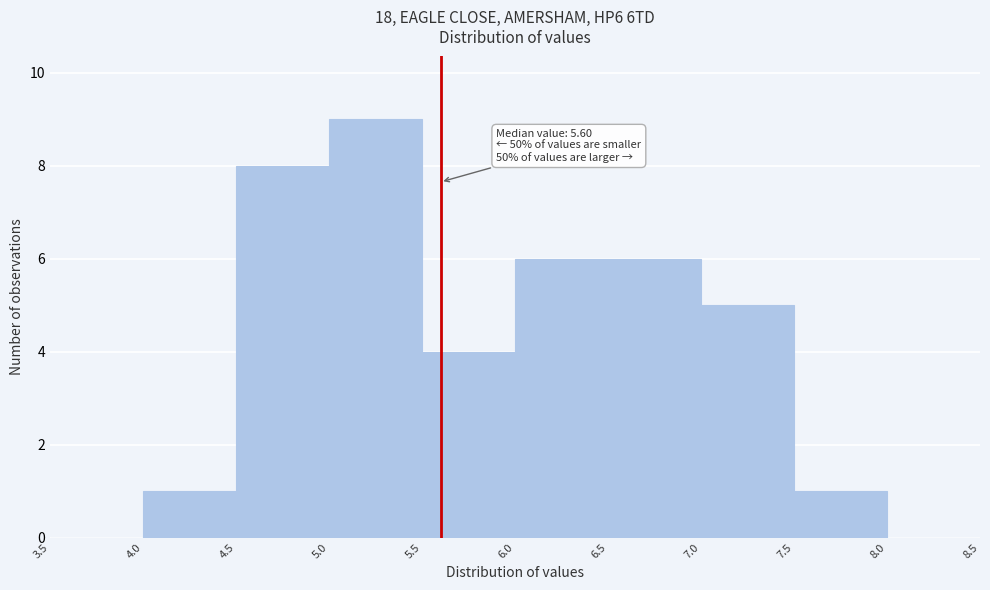

Over which range of the x-axis is the bar tallest?

5.0 to 5.5